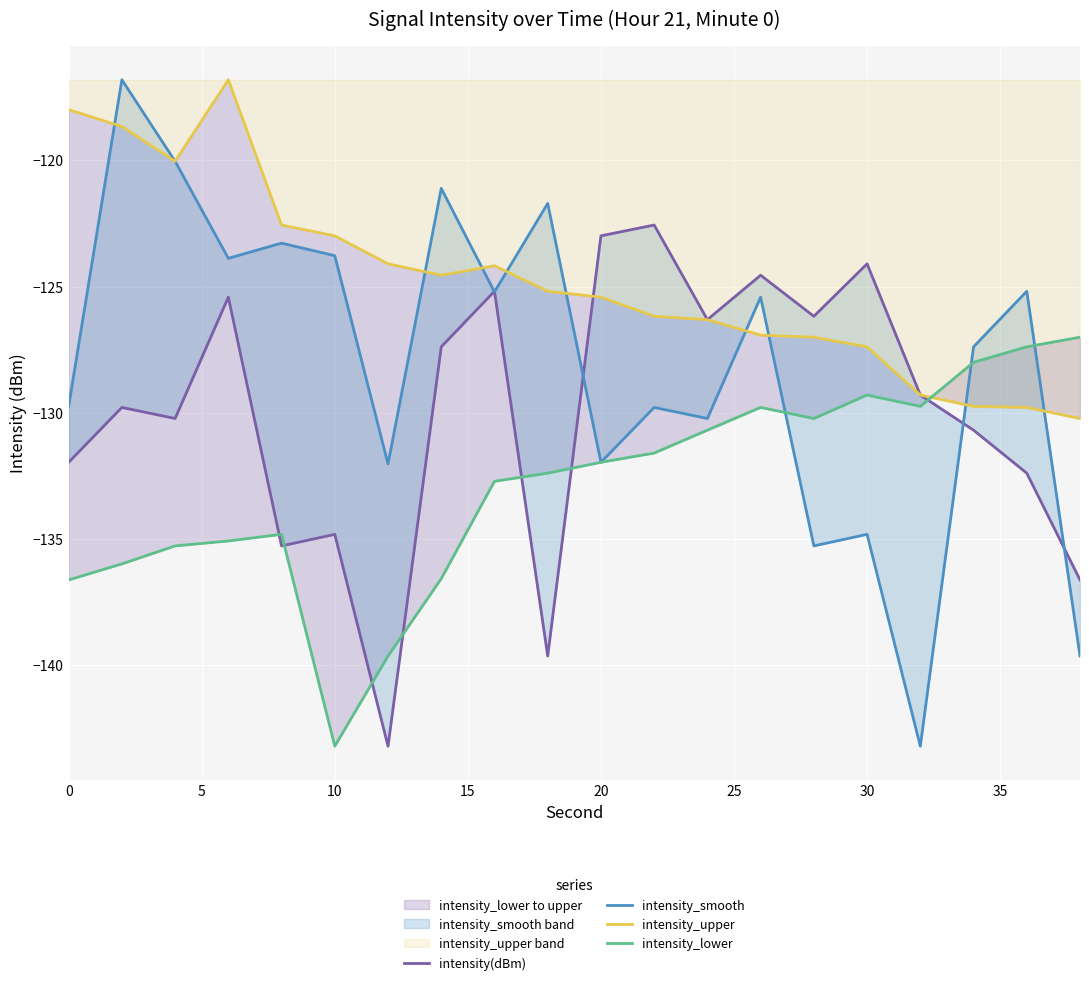

What is the difference between the maximum and minimum values in the intensity_upper series?

13.4